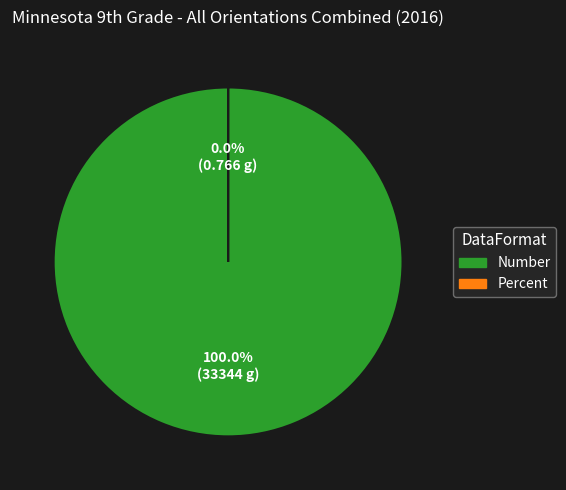

How many segments does this pie chart have?

2